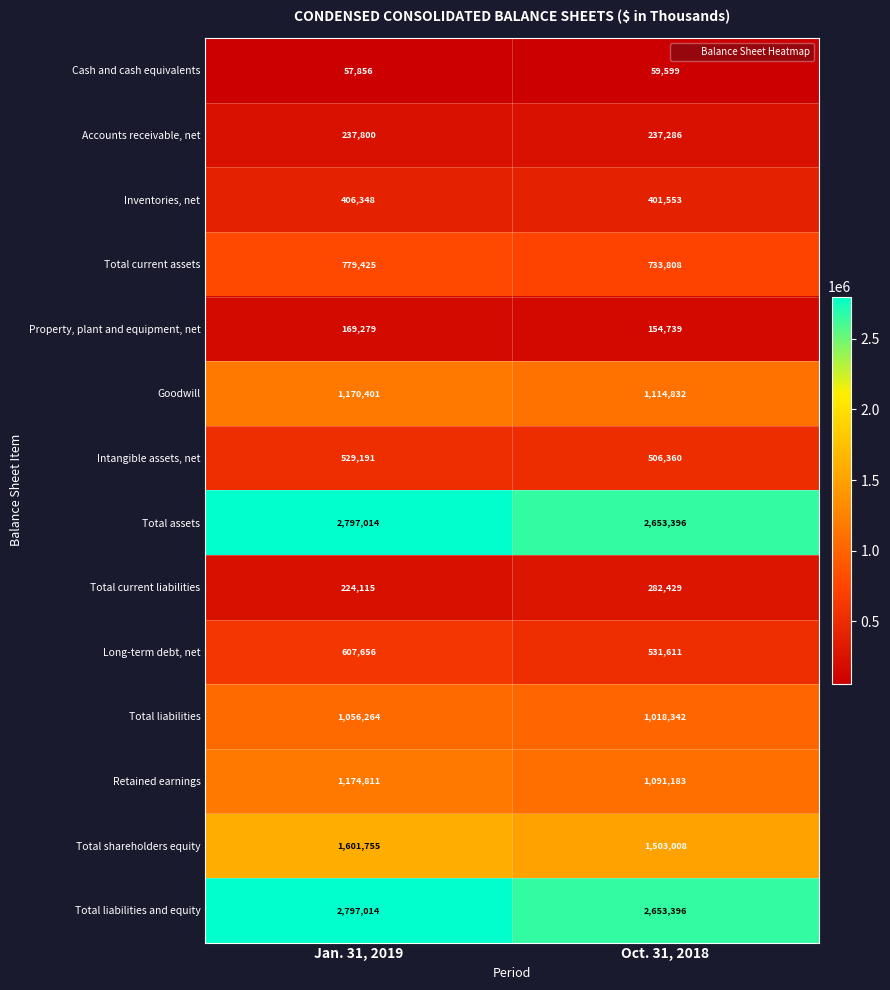

At how many categories does at least one series exceed 2339935?

2